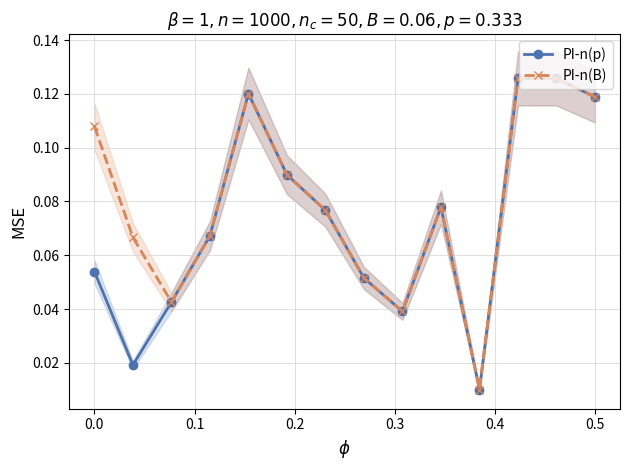

Which series has the largest range (max minus min)?

PI-n(p)